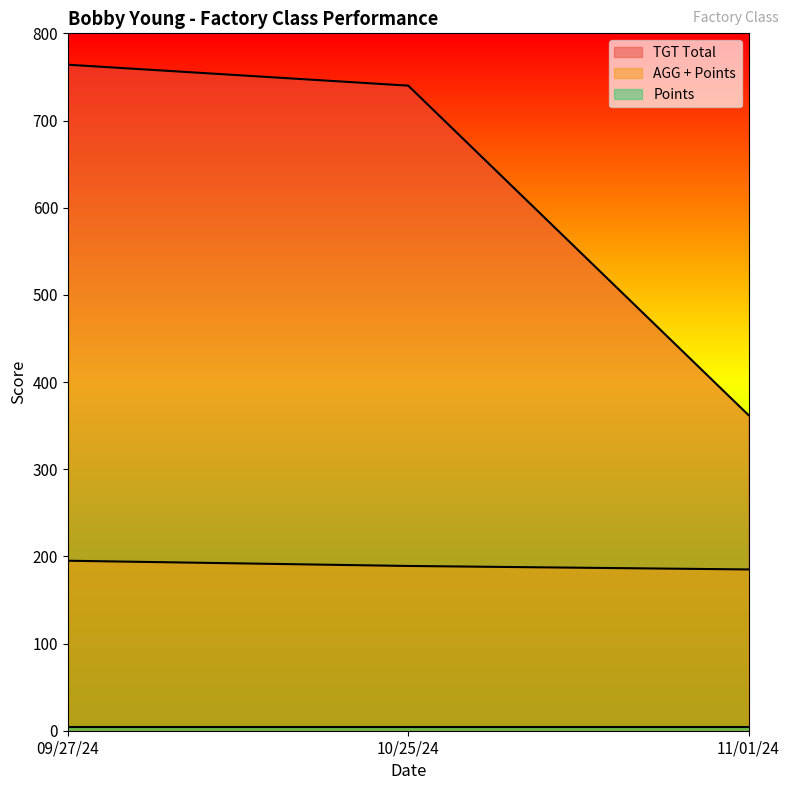

What is the difference between the second highest and minimum values in the AGG + Points series?

4